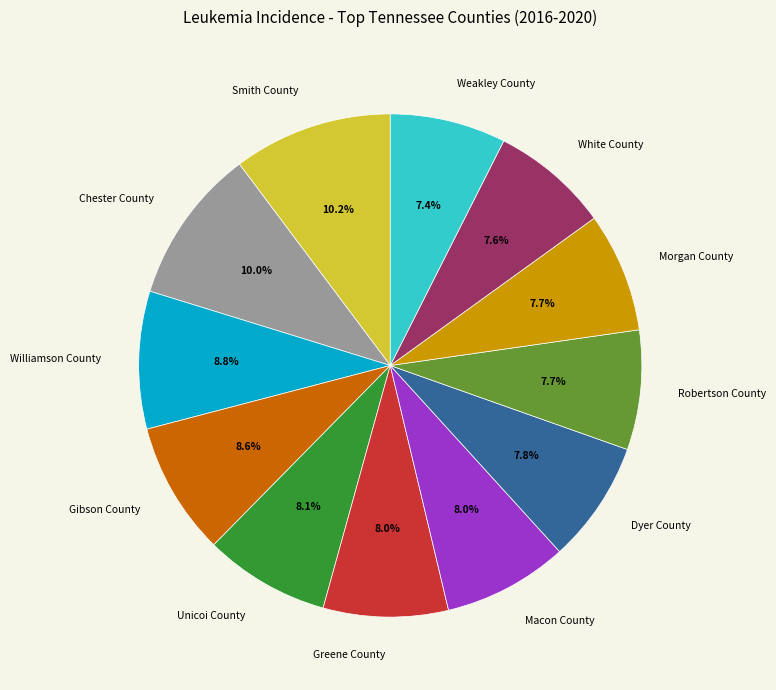

Is there a majority slice in this chart?

No